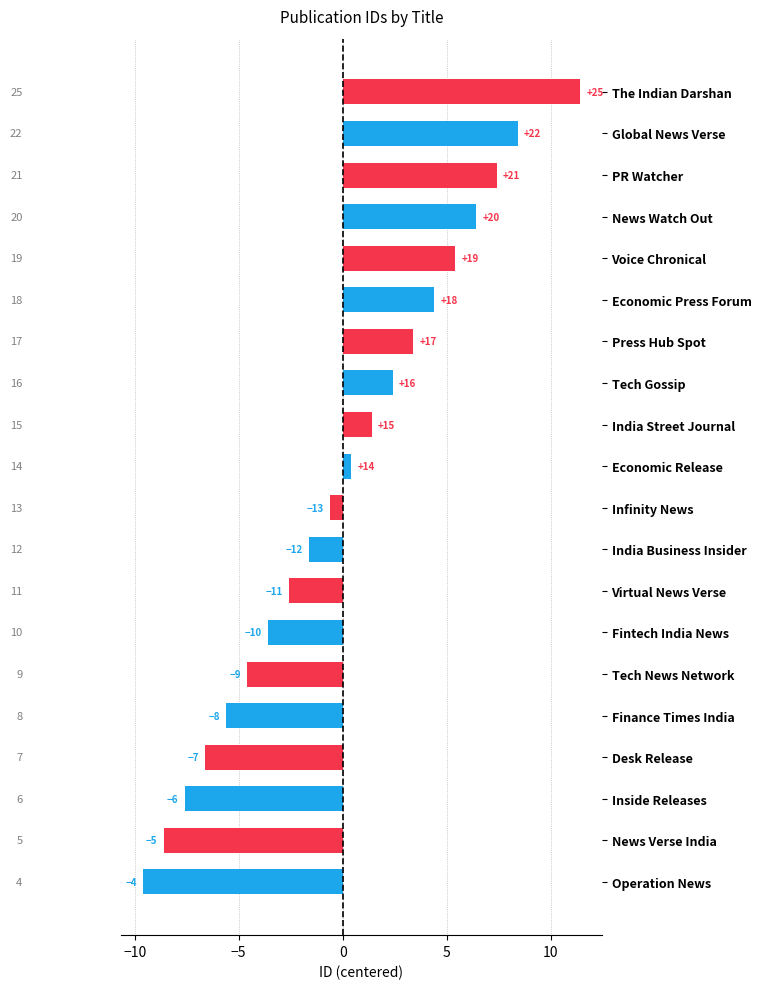

Are the bars horizontal?

Yes